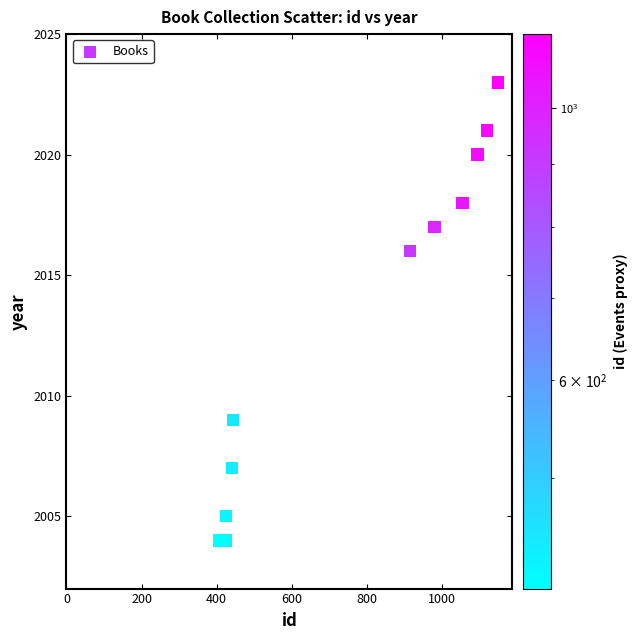

What Y value in the scatter plot is closest to 2013?

2016